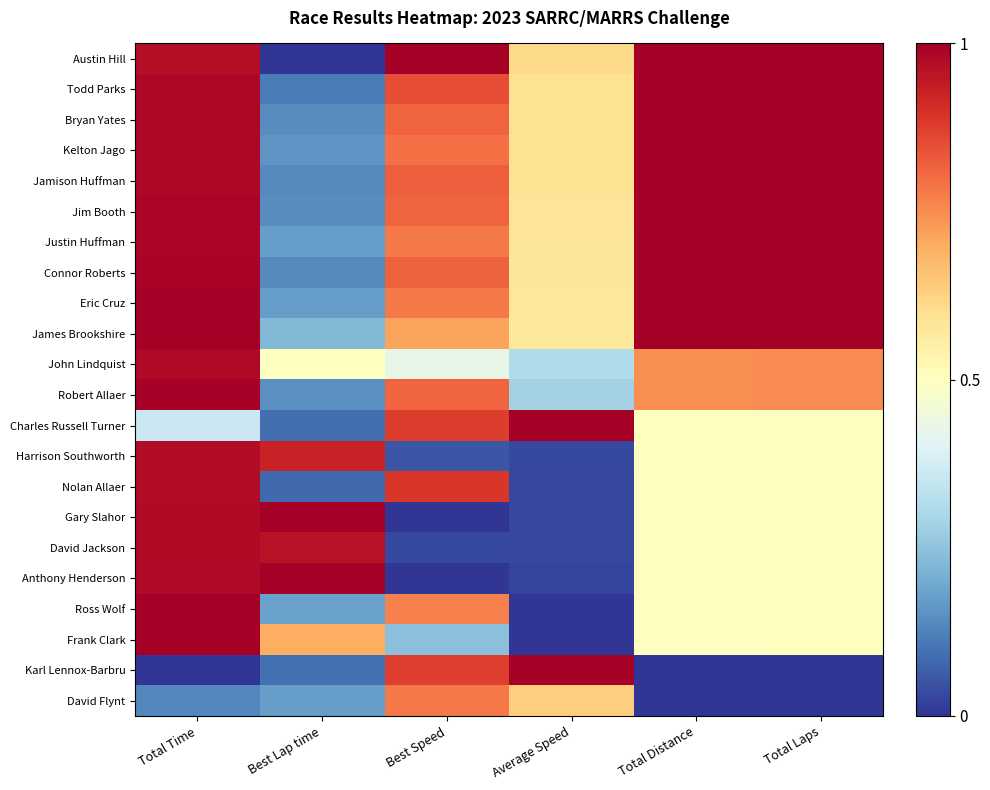

Between Total Distance and Total Laps, which series saw the biggest shift?

John Lindquist